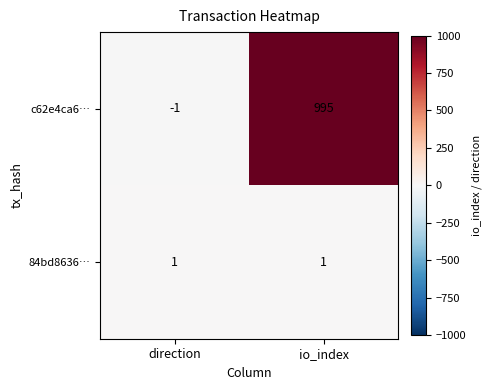

At how many categories does at least one series exceed 427?

1